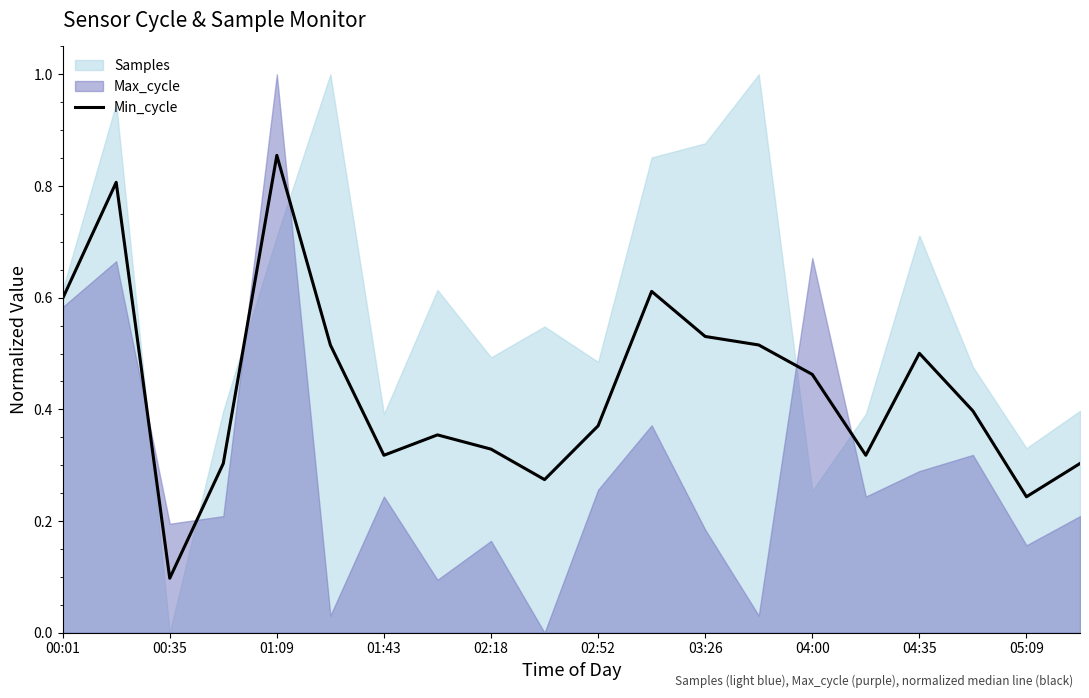

What is the difference between the second highest and second lowest values?

0.6